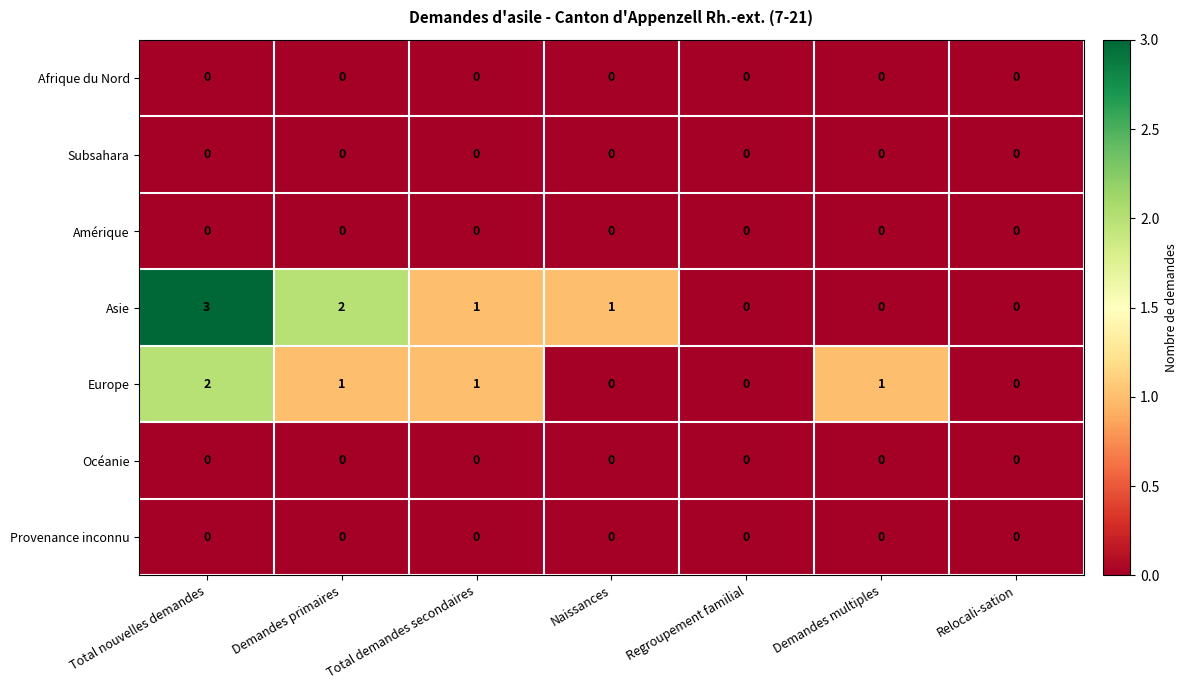

Count the number of categories in the chart.

7